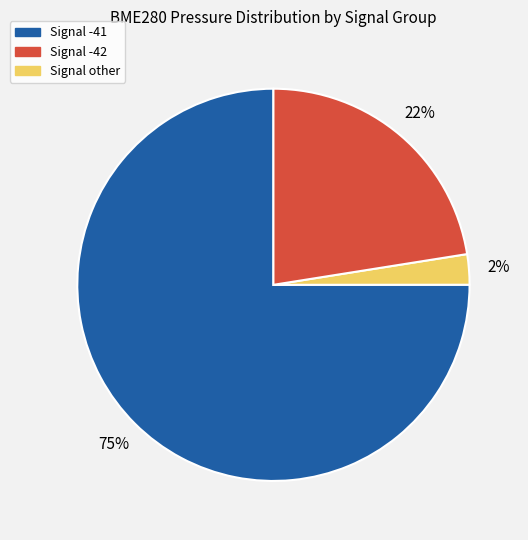

To the nearest percent, what is the average slice percentage?

33%